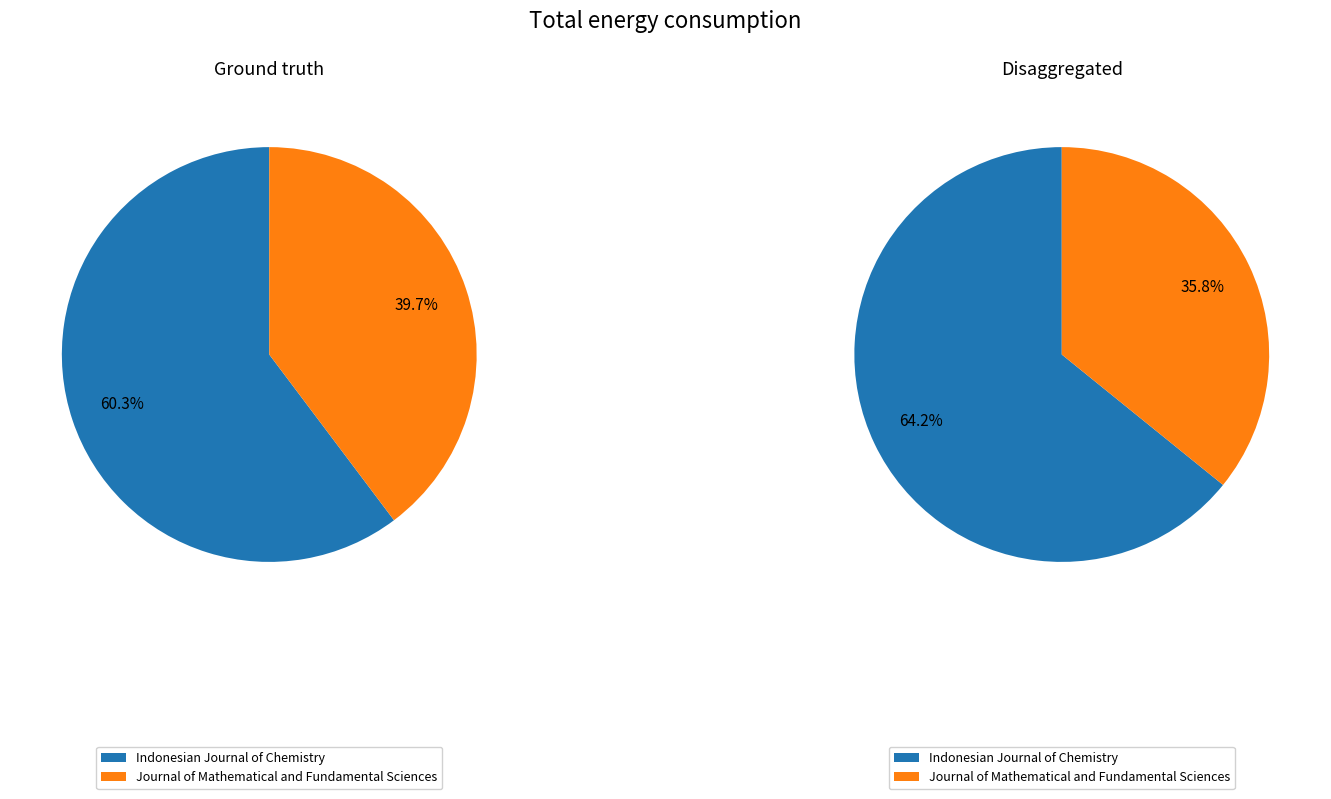

Which slice is the largest?

Indonesian Journal of Chemistry